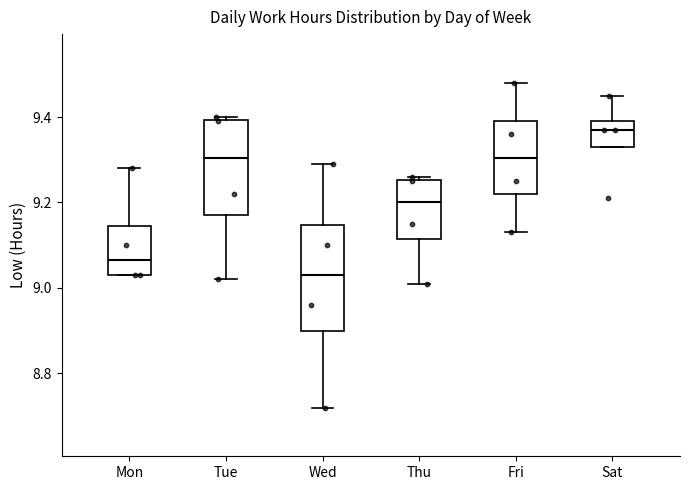

Which box's median line is the lowest?

Wed